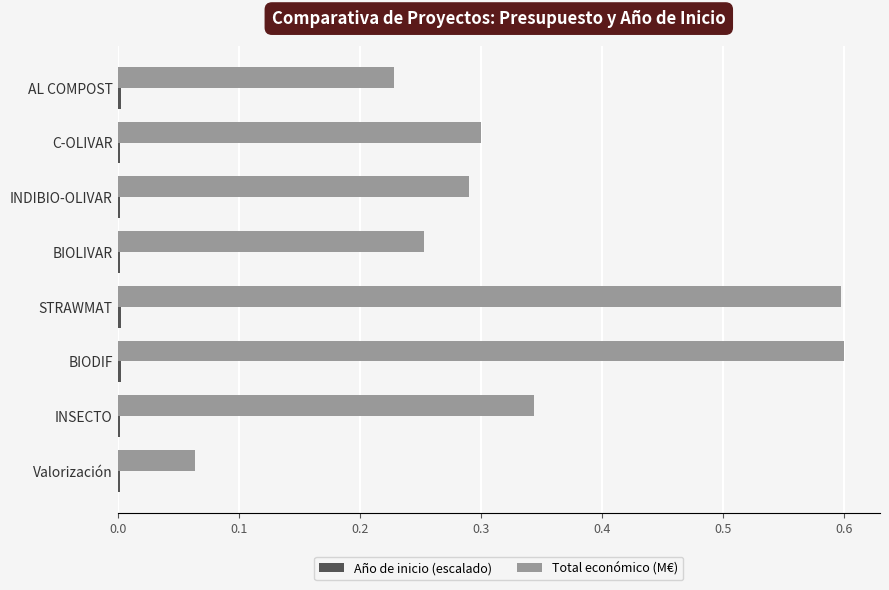

What is the sum of all Total económico (M€) values?

2.7